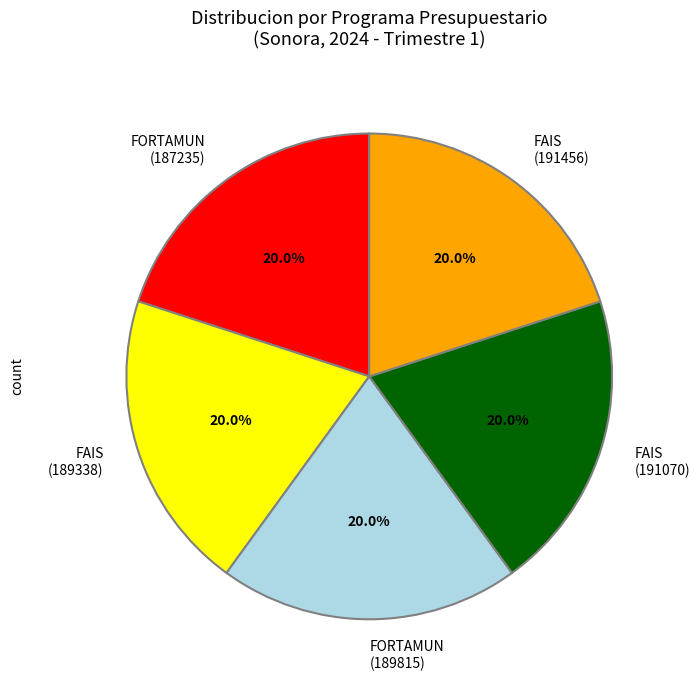

What percentage do FAIS (191070) and FAIS (189338) together represent?

40.0%